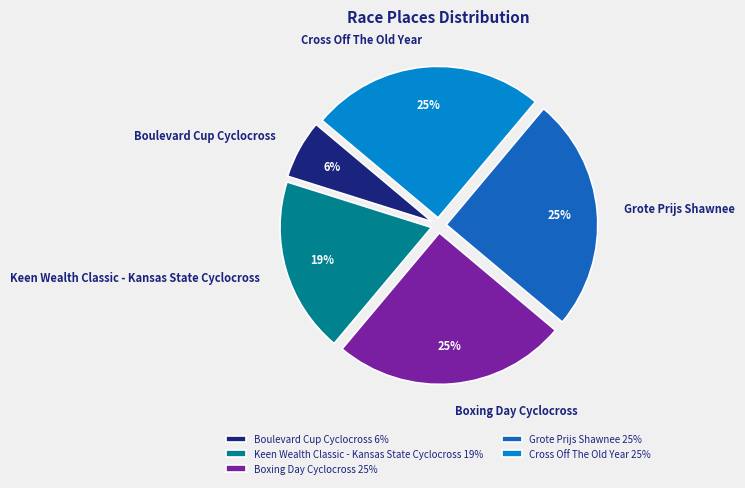

Is the sum of Grote Prijs Shawnee and Boulevard Cup Cyclocross greater than half?

No